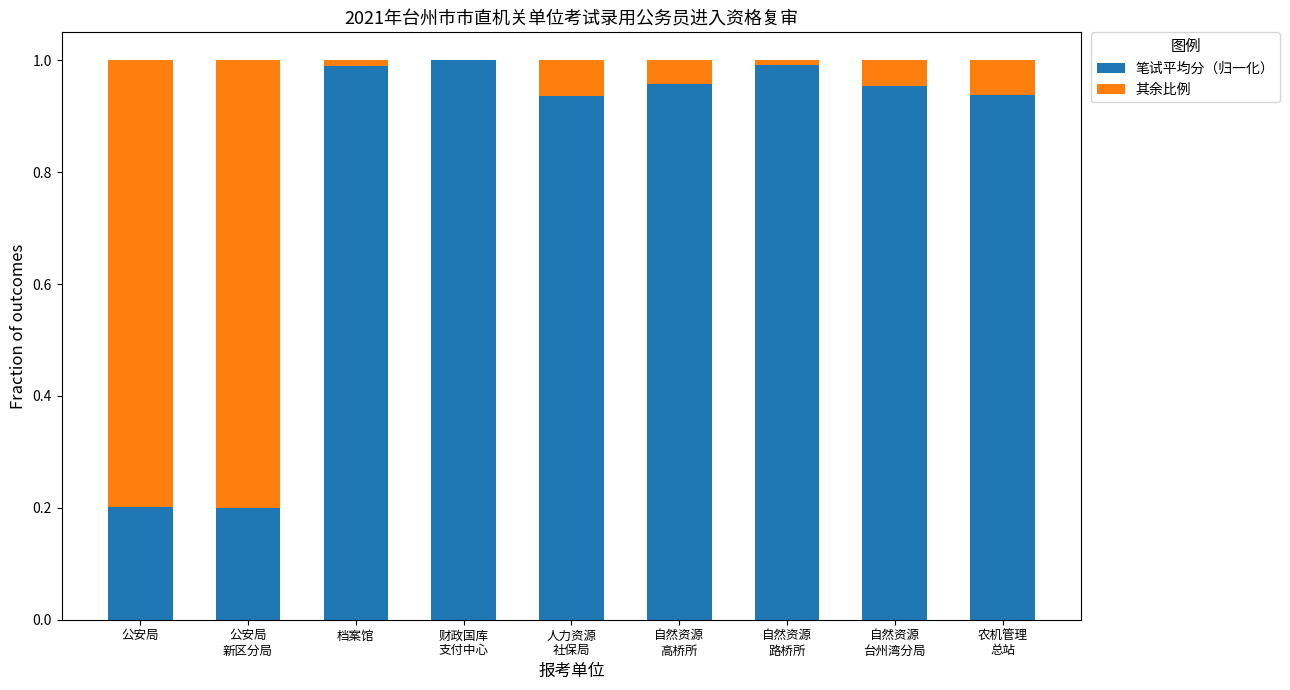

What is the sum of all 笔试平均分（归一化） values?

7.2